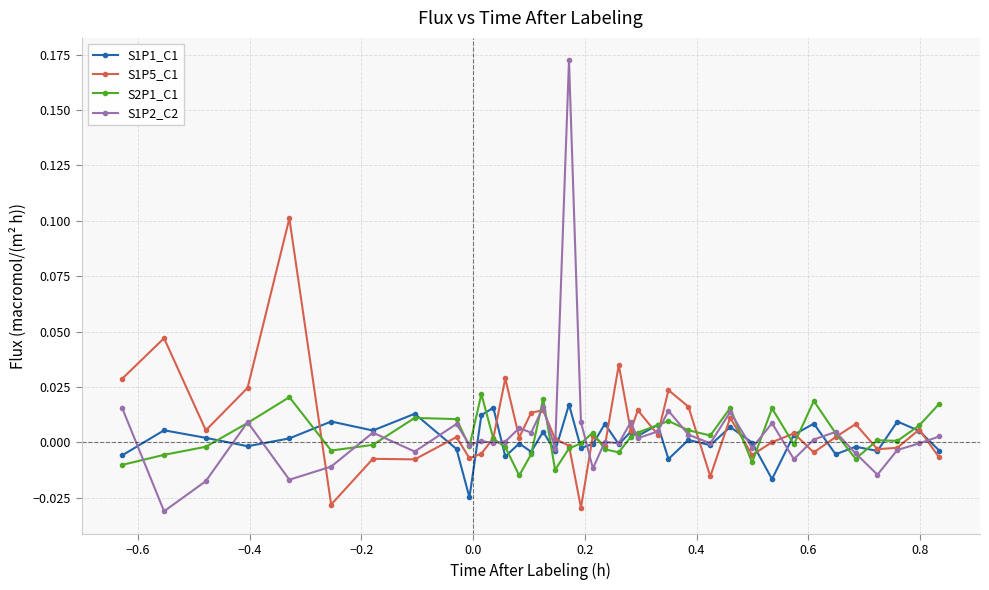

Which series has the largest total across all categories?

S1P5_C1